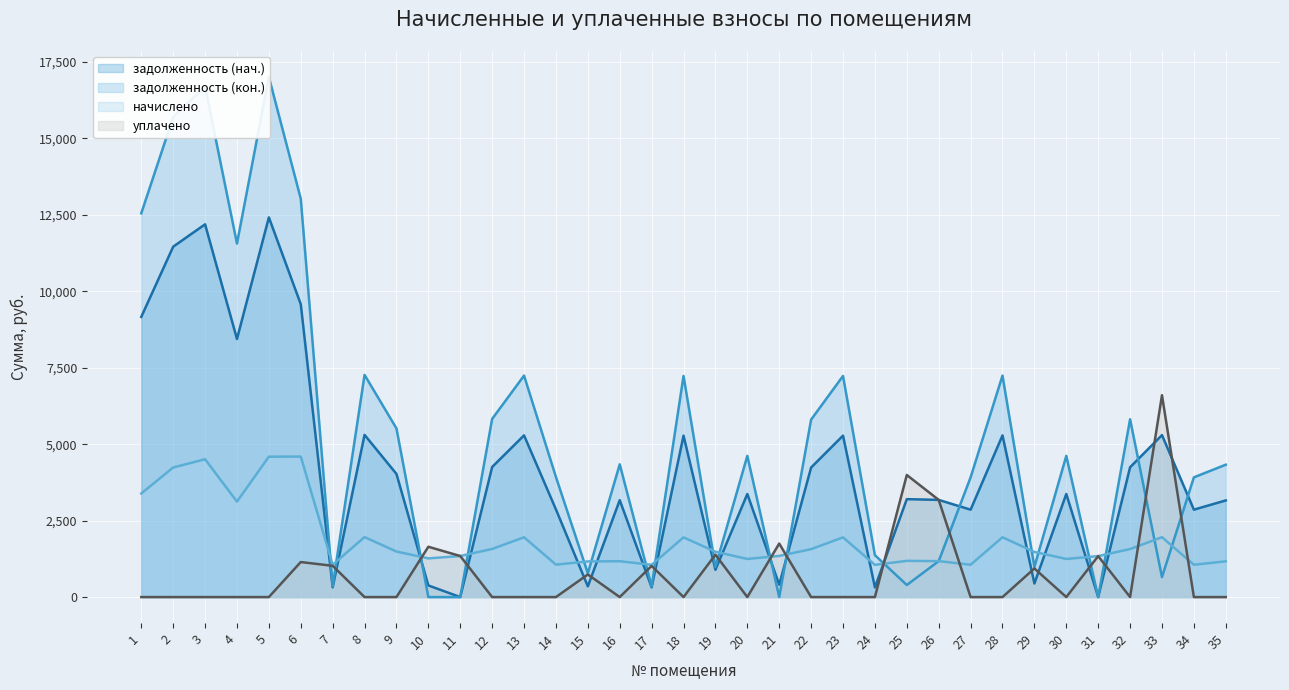

How many series are shown in this chart?

4